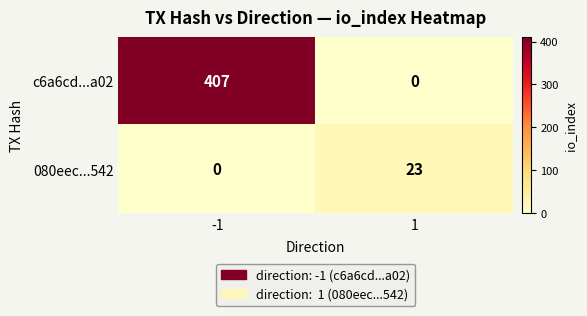

How many series are shown in this chart?

2